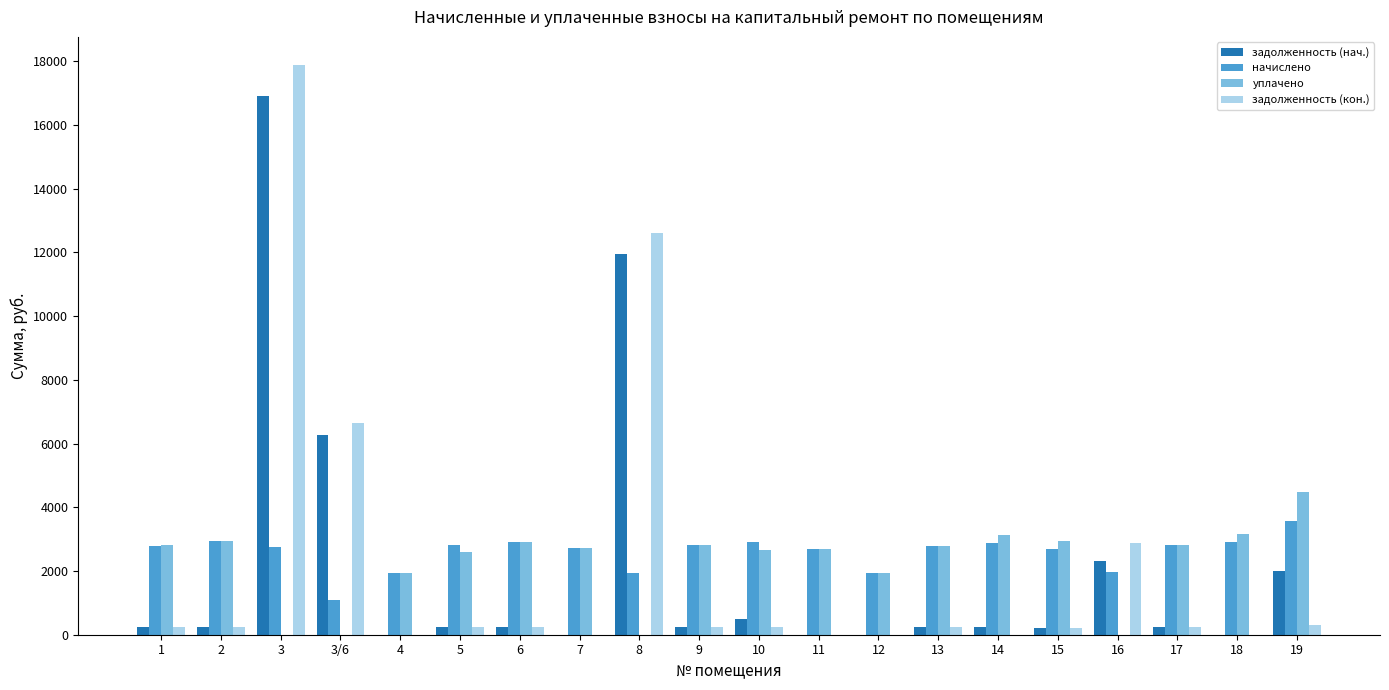

What is the sum of all задолженность (нач.) values?

42056.9